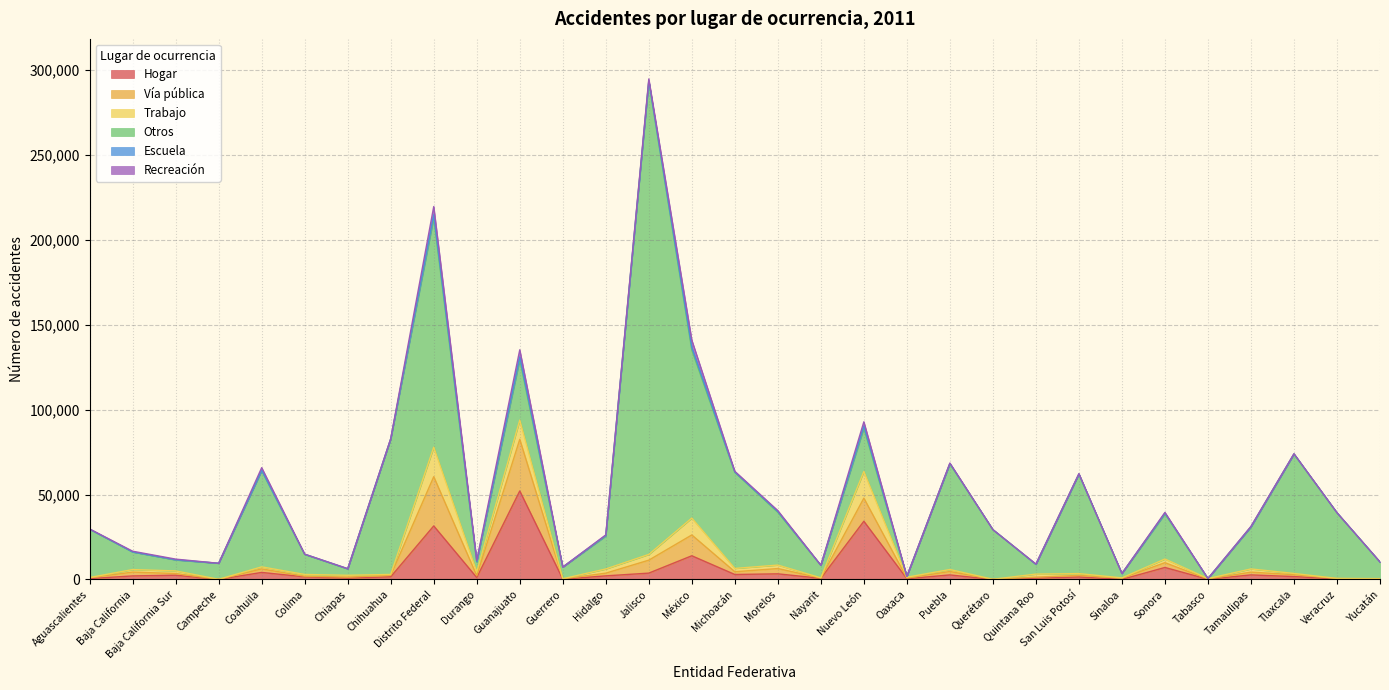

Reading left to right, transcribe all the data shown in this chart.

Hogar: 511	2088	2502	21	4140	1528	790	1569	31526	1138	52124	181	2117	3734	13951	2927	3313	678	34277	453	2671	16	780	1452	41	7061	128	2687	1708	318	172
Vía pública: 494	2248	999	27	2091	385	614	884	28990	1077	30398	173	1597	7632	12255	1618	3118	154	13617	340	2021	33	604	942	756	2822	169	1626	1114	213	84
Trabajo: 153	1485	1526	57	1187	1034	1051	514	17385	2257	11316	82	2452	3375	9945	1952	2032	126	15711	551	1160	66	1759	1055	142	2157	229	1877	720	93	239
Otros: 28419	10315	6435	9404	56667	11815	3756	79758	135069	5778	35562	6849	19394	278670	98937	56577	31113	7343	25474	452	62252	29210	5735	58577	2557	26581	7	24705	70287	38604	9761
Escuela: 31	101	157	5	190	65	90	86	1781	349	1594	2	384	269	1479	207	436	38	1248	41	210	9	46	91	15	471	7	131	90	71	10
Recreación: 132	391	360	5	1560	85	53	173	4861	721	4253	13	310	1077	4381	421	547	46	2526	29	248	5	152	208	6	397	11	248	123	35	53